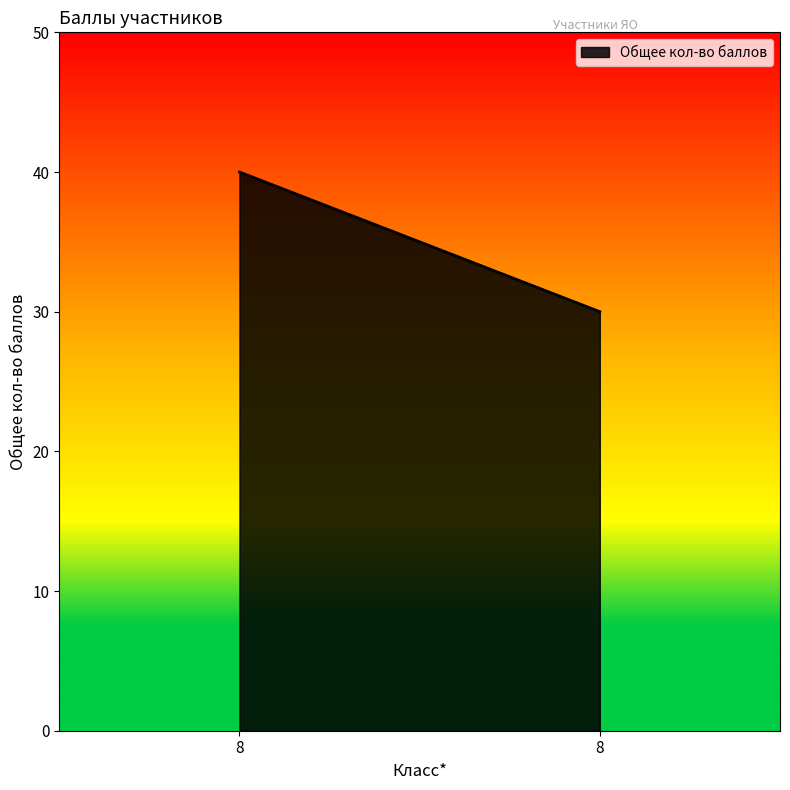

The value at 8 is 58. True or false?

False